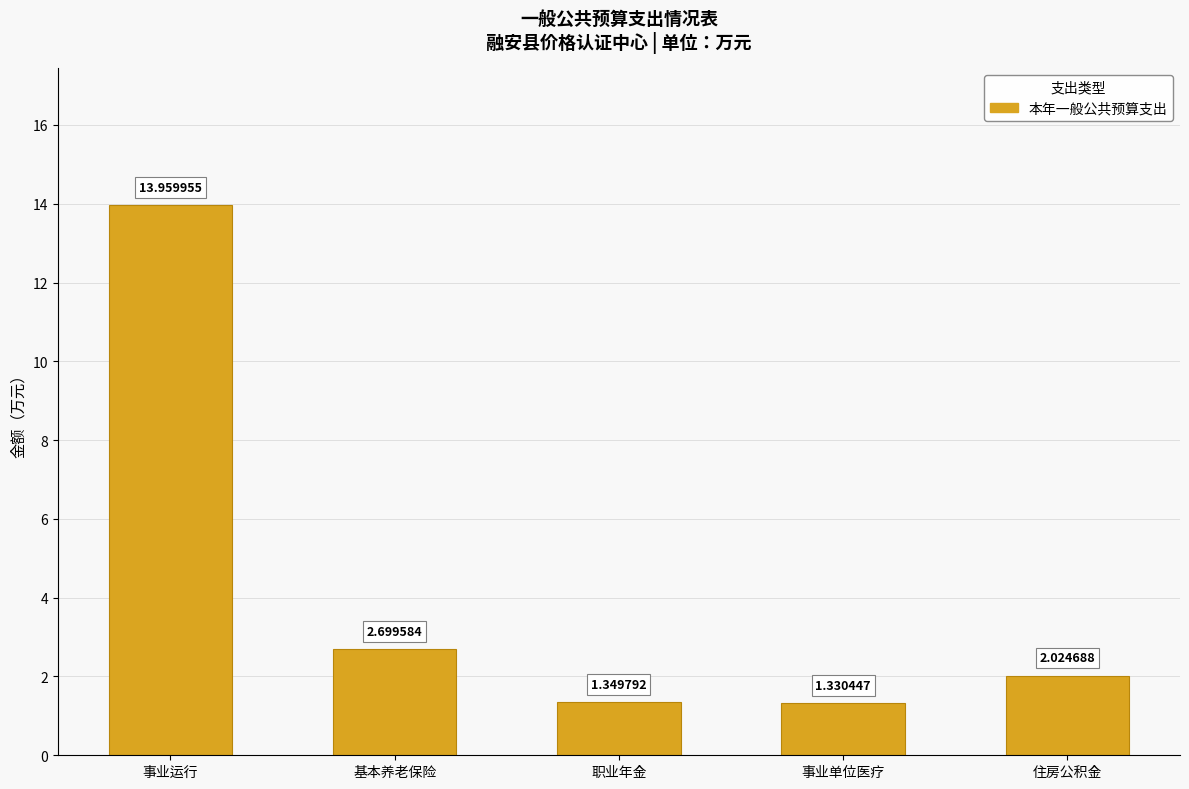

Rank the categories by value from lowest to highest.

事业单位医疗, 职业年金, 住房公积金, 基本养老保险, 事业运行